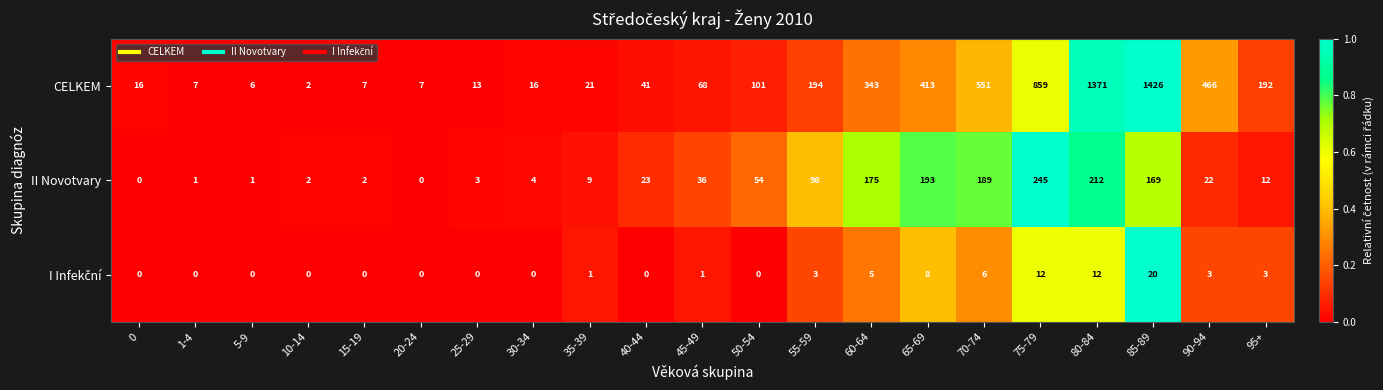

What is the difference between the second highest and minimum values in the CELKEM series?

1369